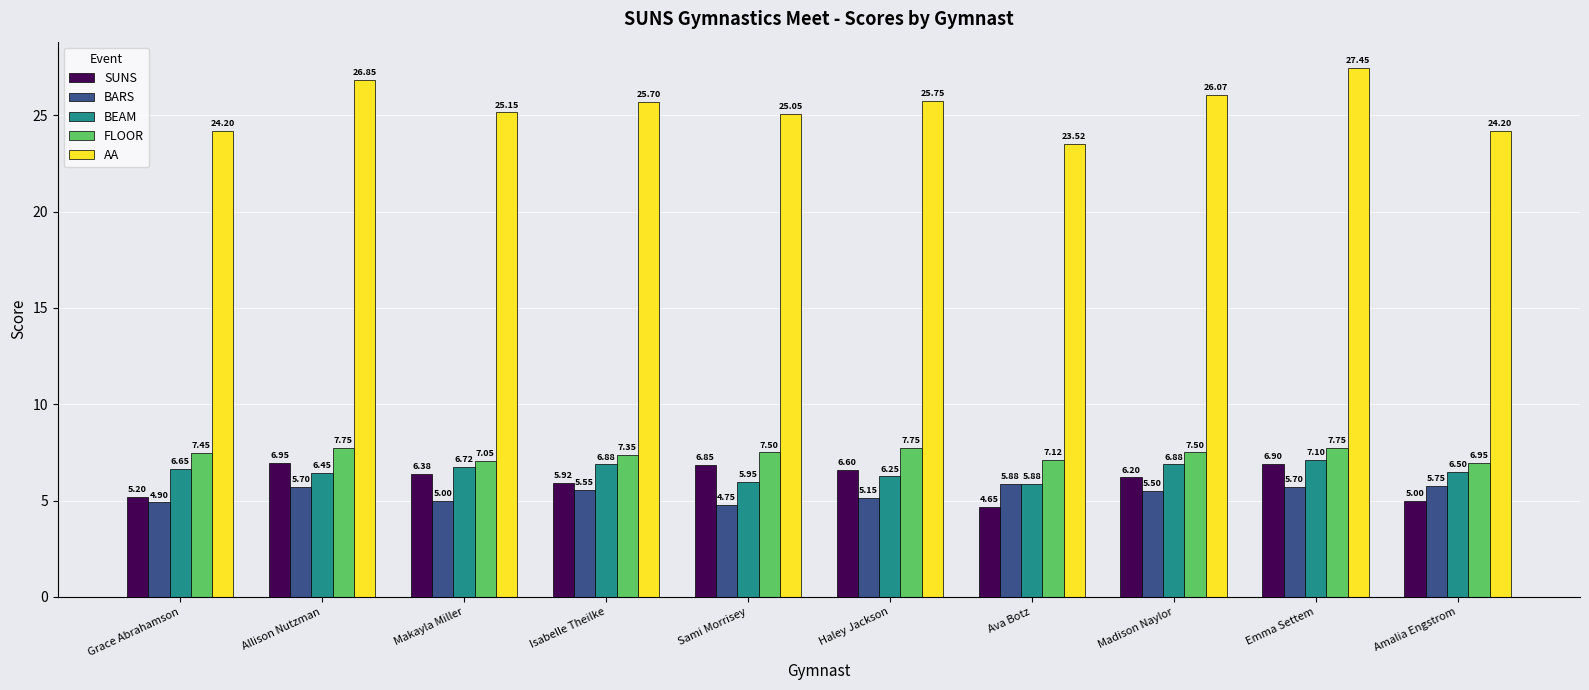

At which category is the sum across all series the highest?

Emma Settem